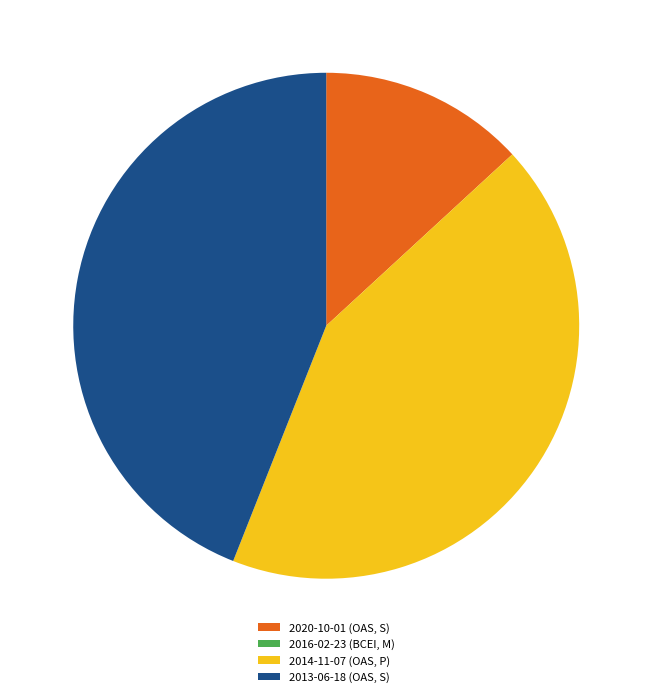

Is it true that 2014-11-07 (OAS, P) is 43% of the pie?

True